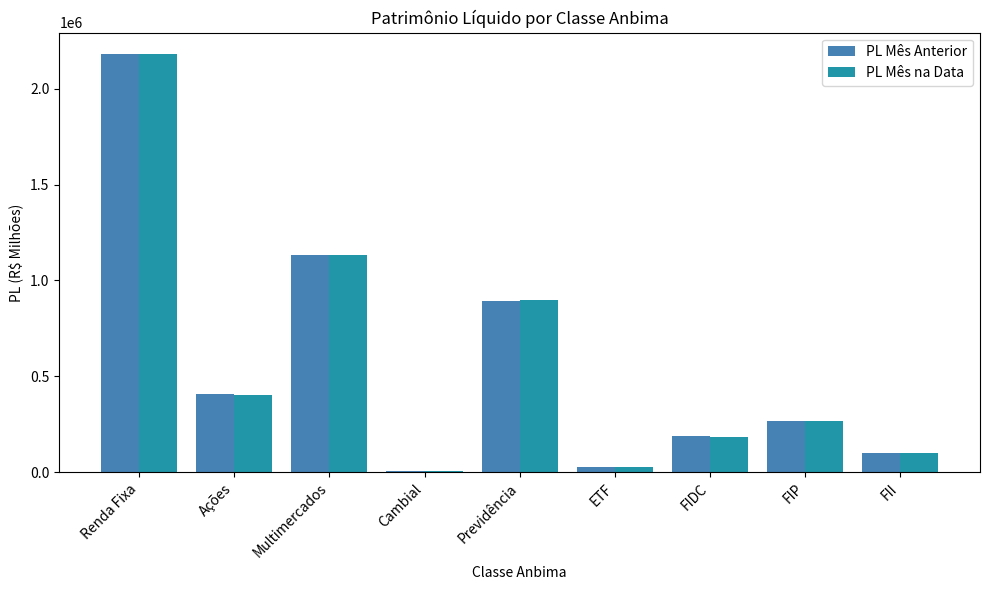

How many groups of bars are there?

9